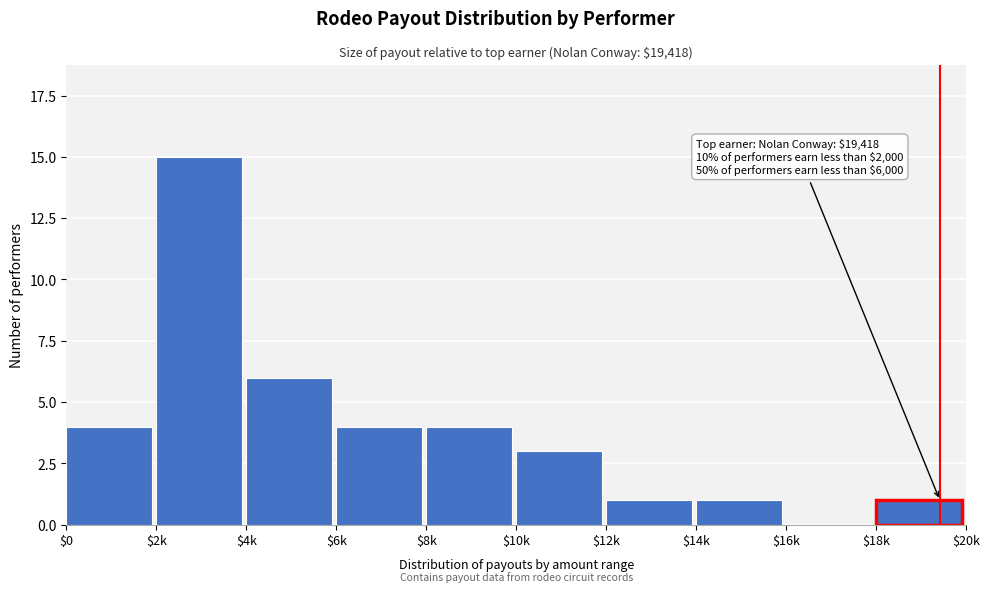

What is the sum of all values?

39